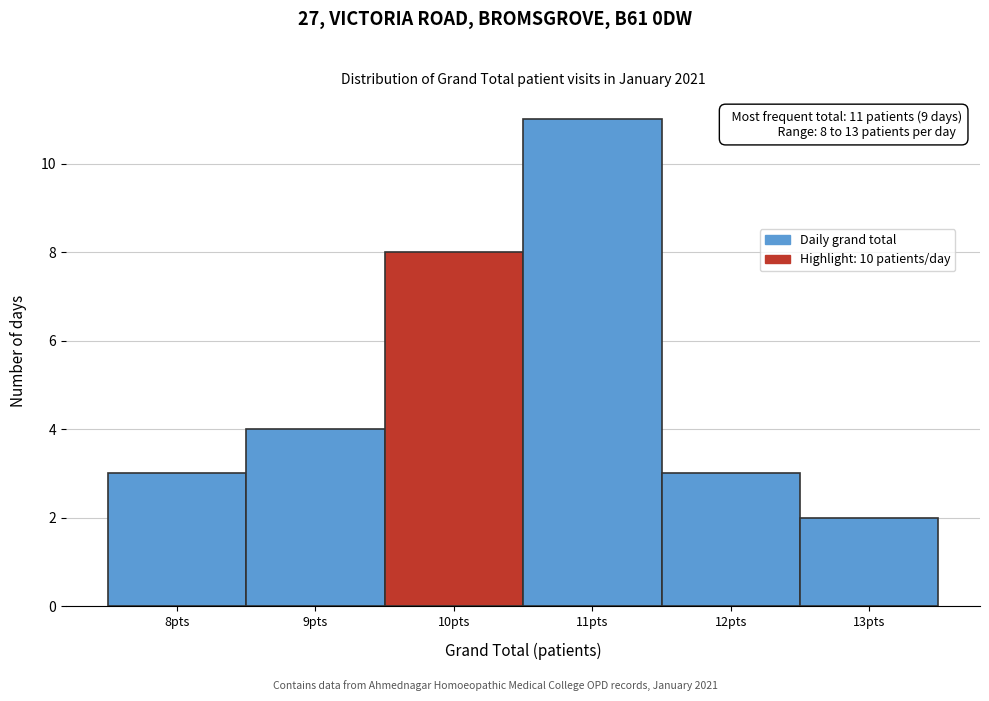

Over which range of the x-axis is the bar tallest?

10.5 to 11.5